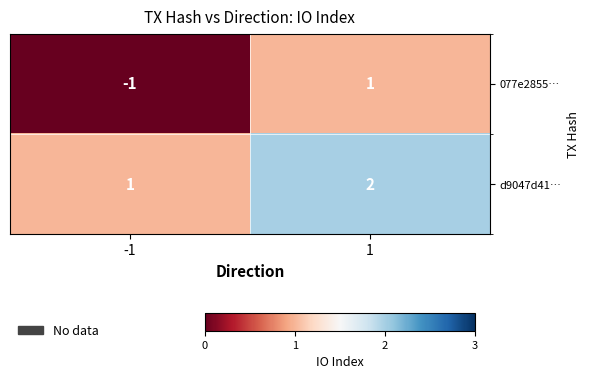

How many data points does each series have?

2